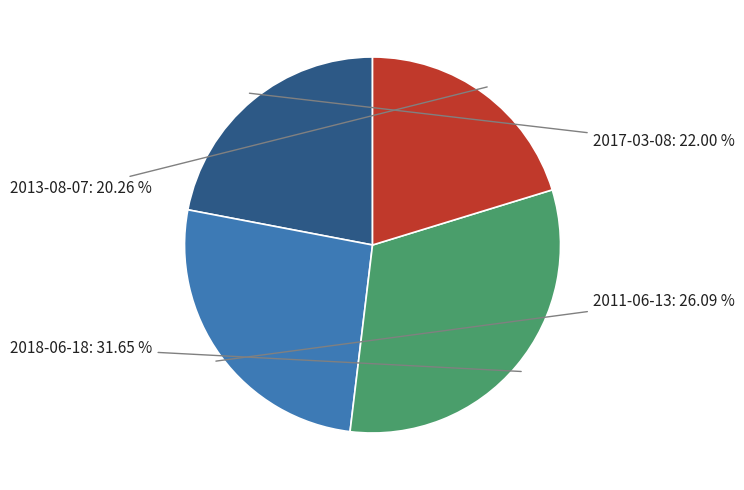

How many segments does this pie chart have?

4